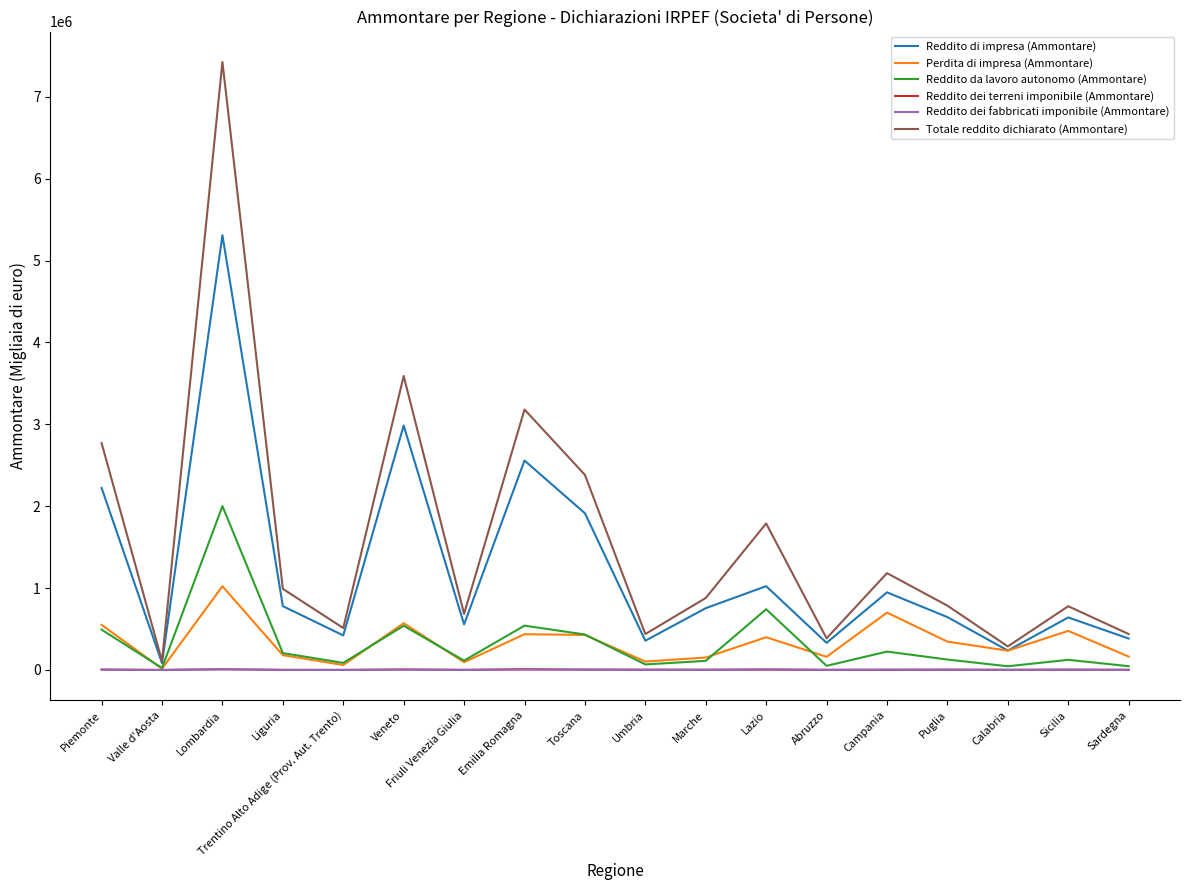

Which series has the largest range (max minus min)?

Totale reddito dichiarato (Ammontare)